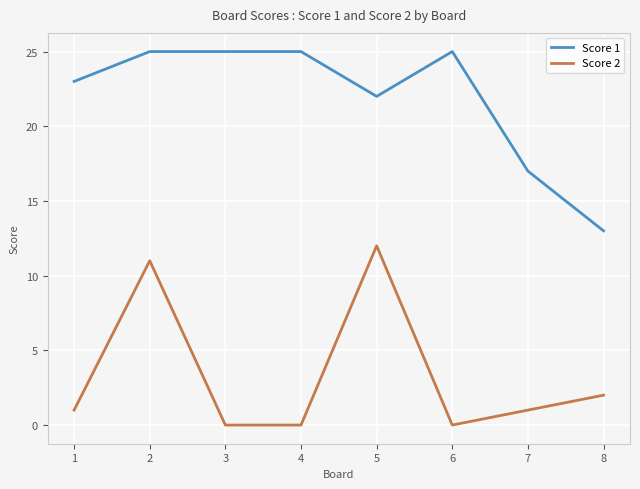

At which label does Score 2 reach its peak?

5